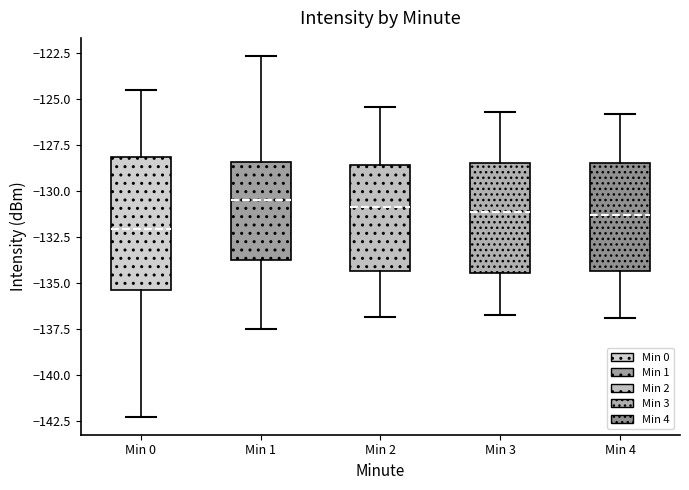

Which box is the tallest, from its lower edge to its upper edge?

Min 0